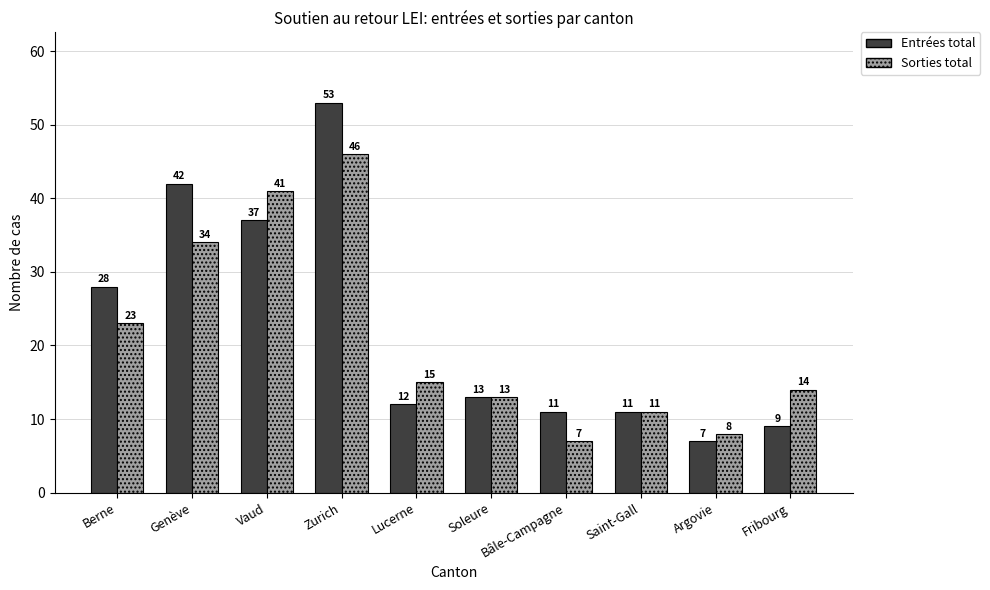

At which label does Sorties total first exceed 15?

Berne